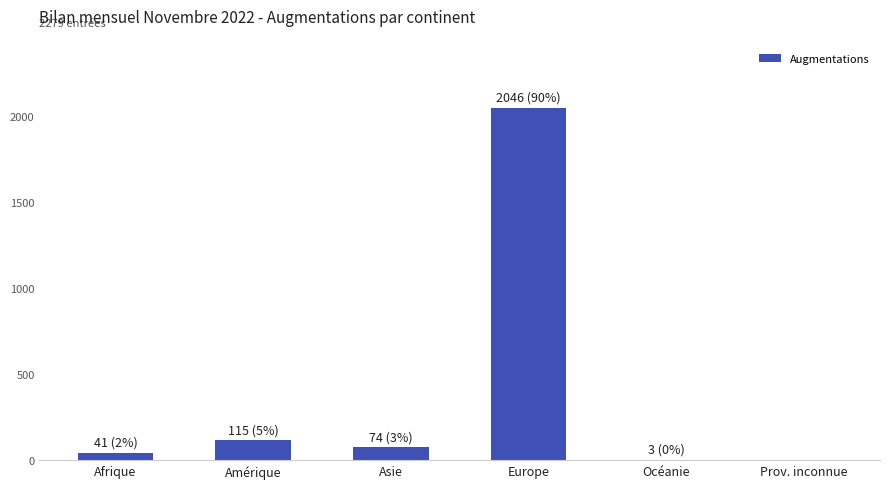

Which has a higher value, Océanie or Europe?

Europe